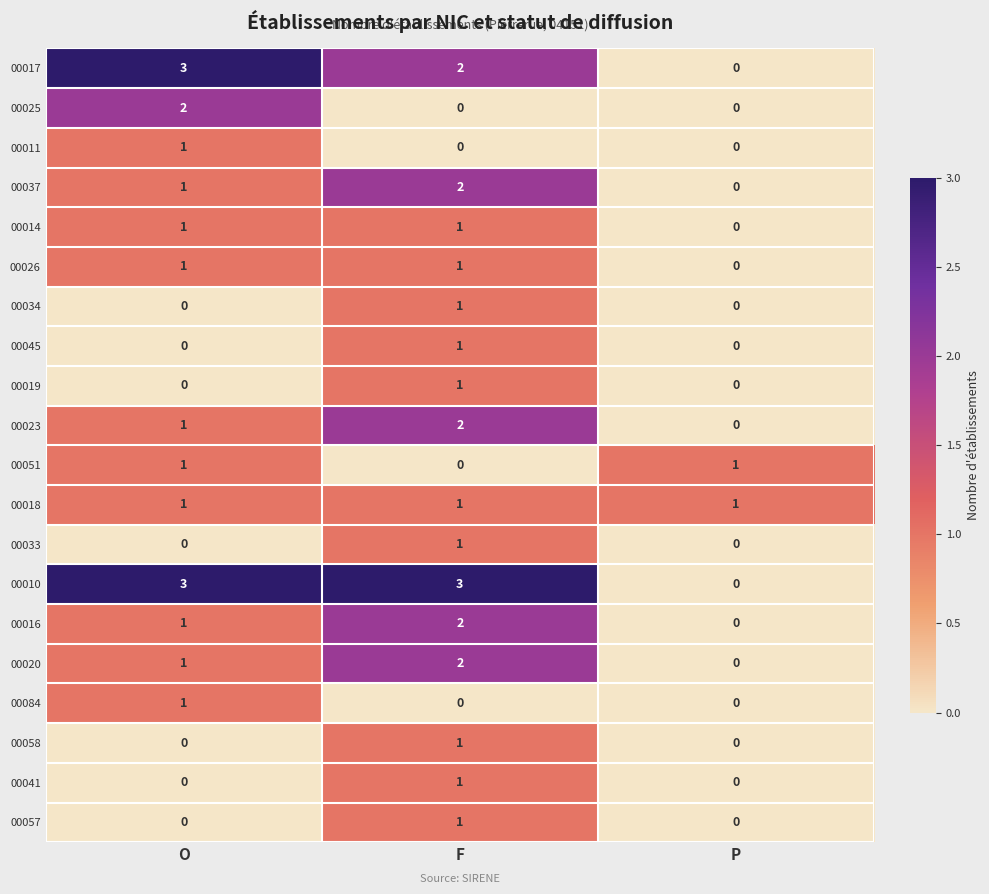

Between F and P, which series saw the biggest shift?

00010